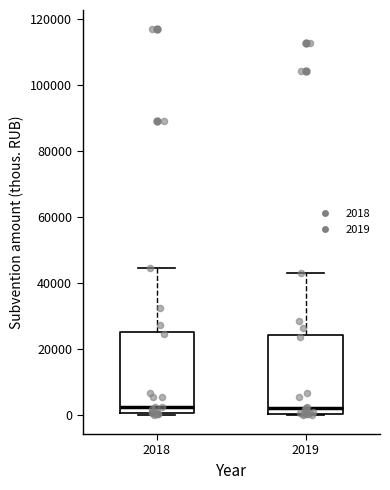

Where does the upper whisker of the box at x = 2018 end on the y-axis? The values are not printed on the chart, so give them approximately, as read against the axis.

44000